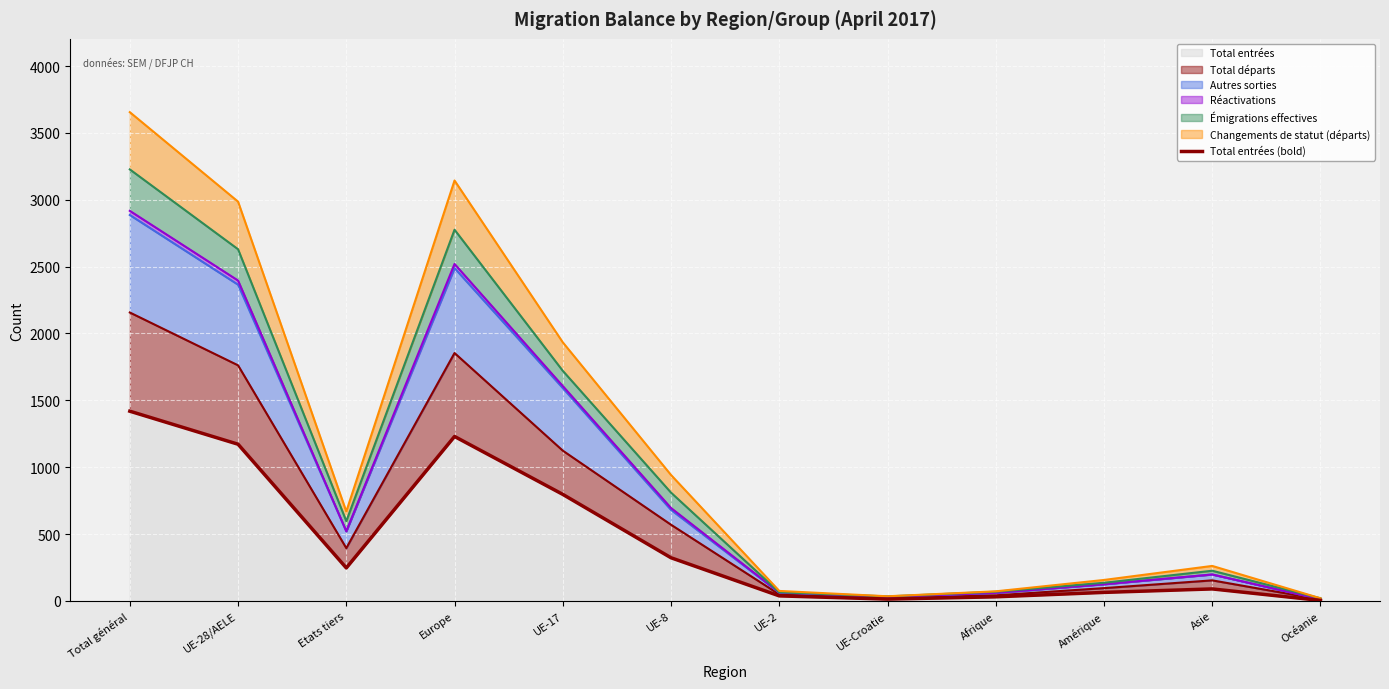

Where does the data first go above 247?

Total général